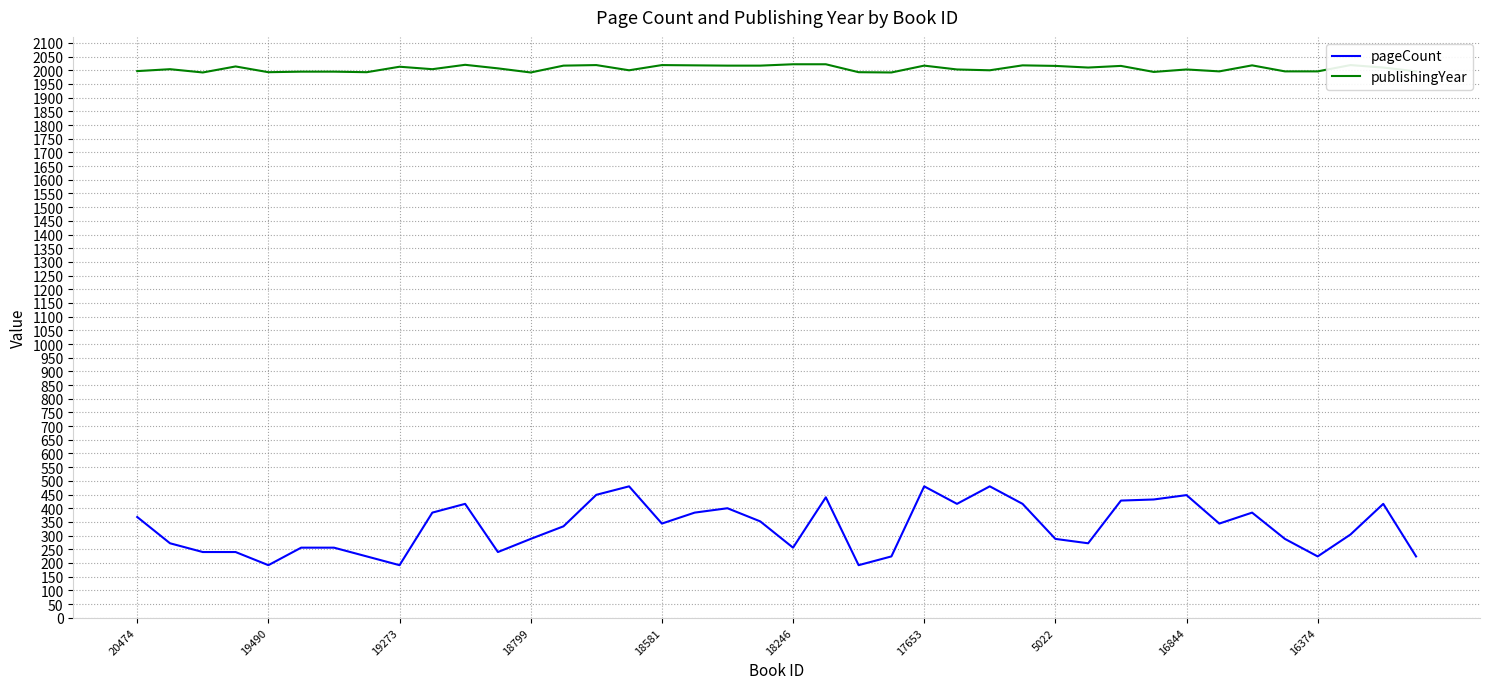

Count the number of categories in the chart.

40